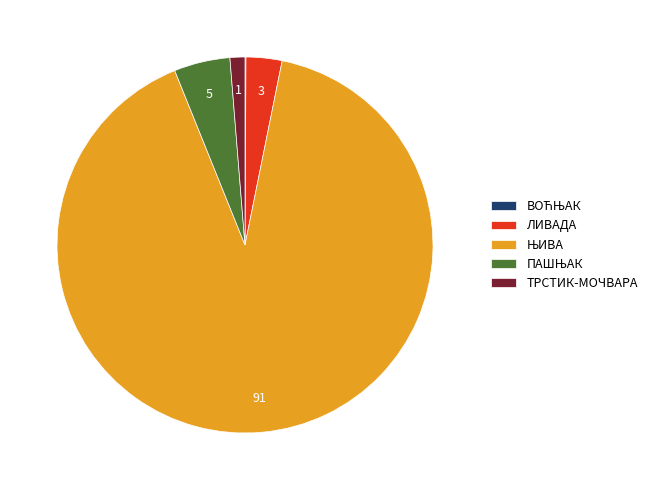

Does any single category account for the majority?

Yes